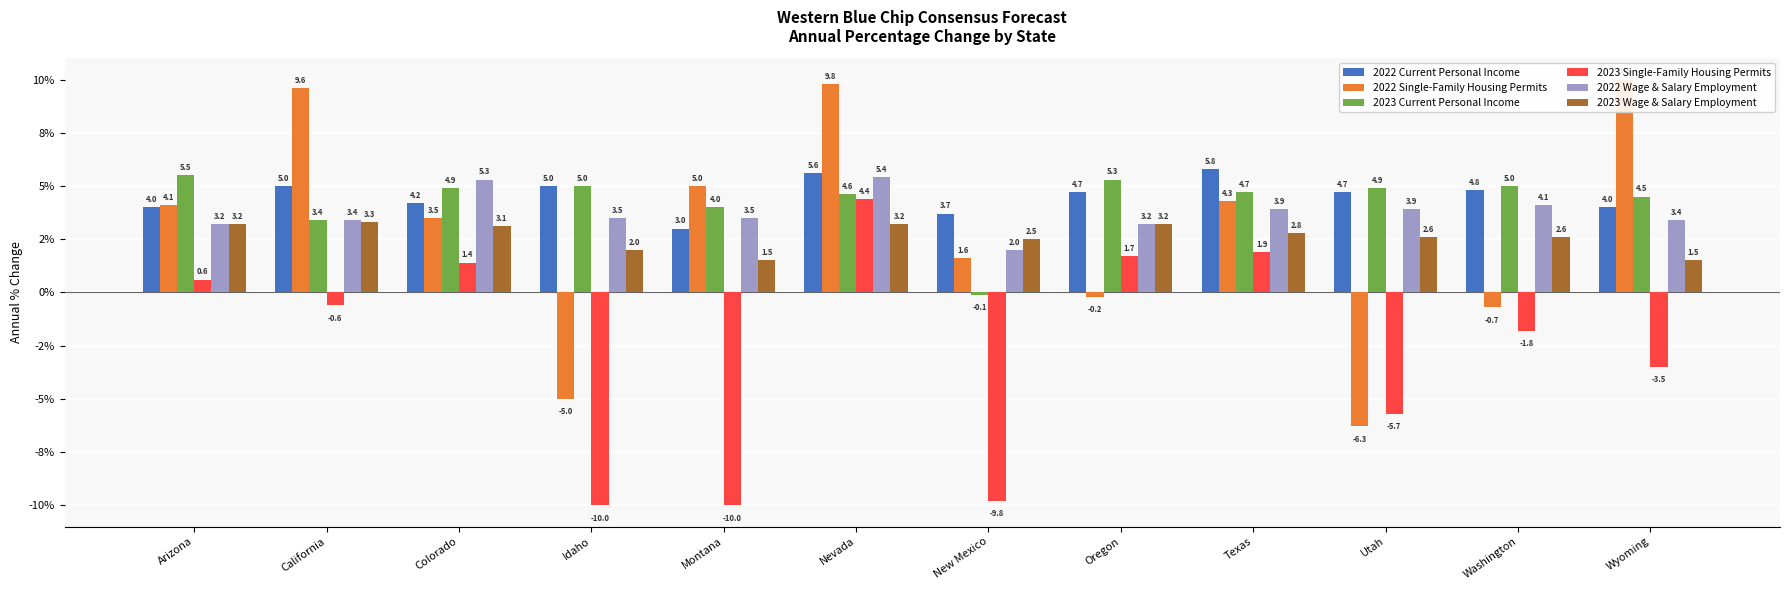

Reading left to right, list all the values displayed in this chart.

2022 Current Personal Income: 4.0	5.0	4.2	5.0	3.0	5.6	3.7	4.7	5.8	4.7	4.8	4.0
2022 Single-Family Housing Permits: 4.1	9.6	3.5	-5.0	5.0	9.8	1.6	-0.2	4.3	-6.3	-0.7	10.0
2023 Current Personal Income: 5.5	3.4	4.9	5.0	4.0	4.6	-0.1	5.3	4.7	4.9	5.0	4.5
2023 Single-Family Housing Permits: 0.6	-0.6	1.4	-10.0	-10.0	4.4	-9.8	1.7	1.9	-5.7	-1.8	-3.5
2022 Wage & Salary Employment: 3.2	3.4	5.3	3.5	3.5	5.4	2.0	3.2	3.9	3.9	4.1	3.4
2023 Wage & Salary Employment: 3.2	3.3	3.1	2.0	1.5	3.2	2.5	3.2	2.8	2.6	2.6	1.5